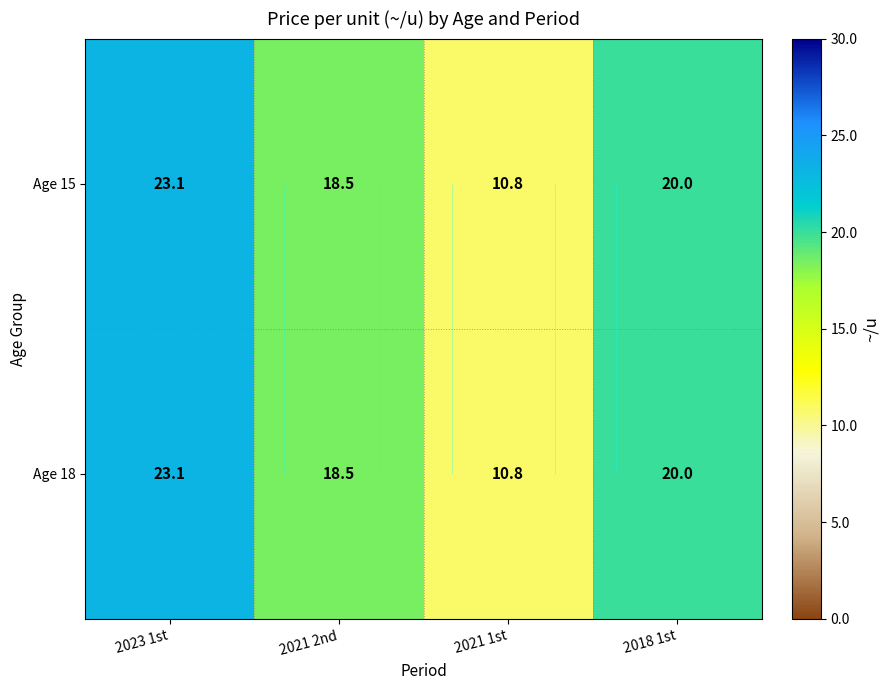

What is the maximum value for Age 18?

23.1